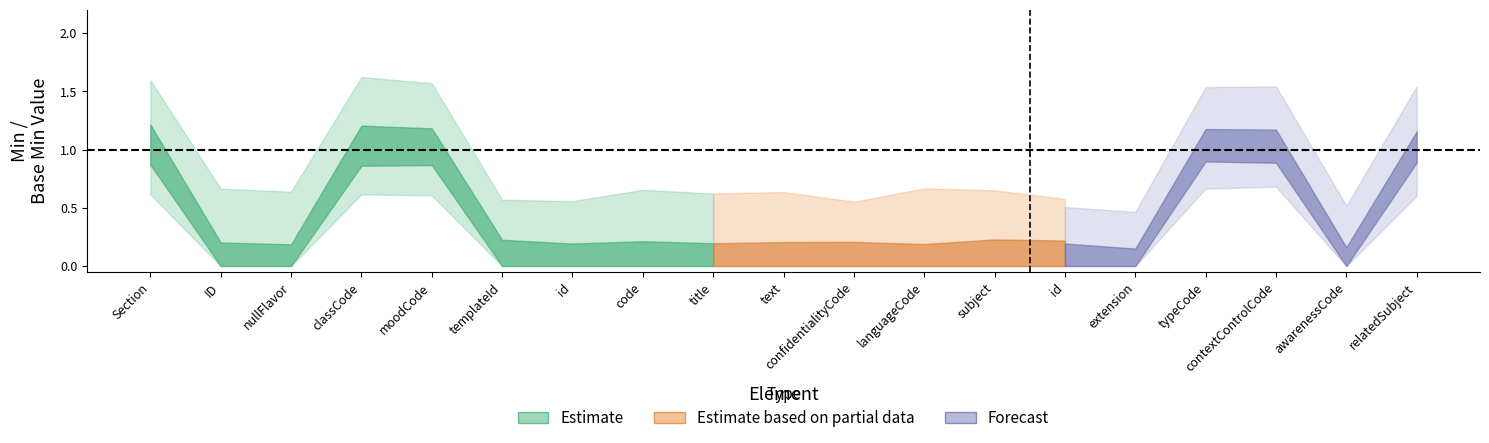

What is the label of the 11th point from the left?

Section.confidentialityCode